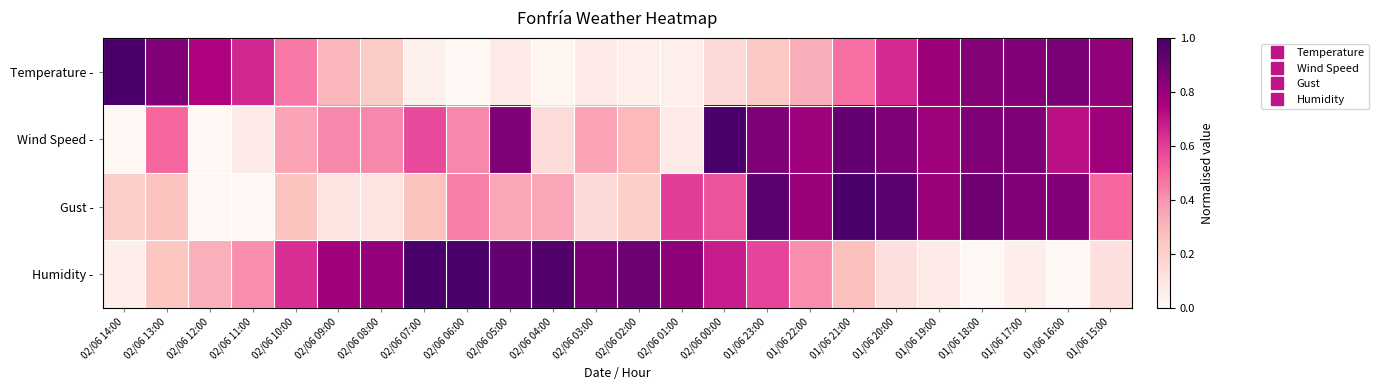

How many categories are shown in the chart?

24